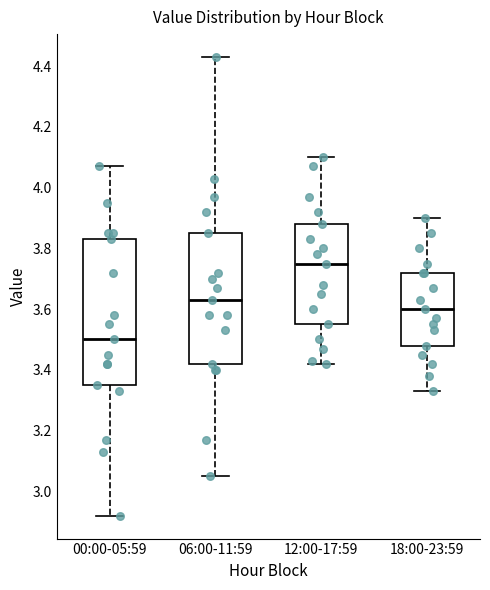

Which box is the tallest, from its lower edge to its upper edge?

00:00-05:59